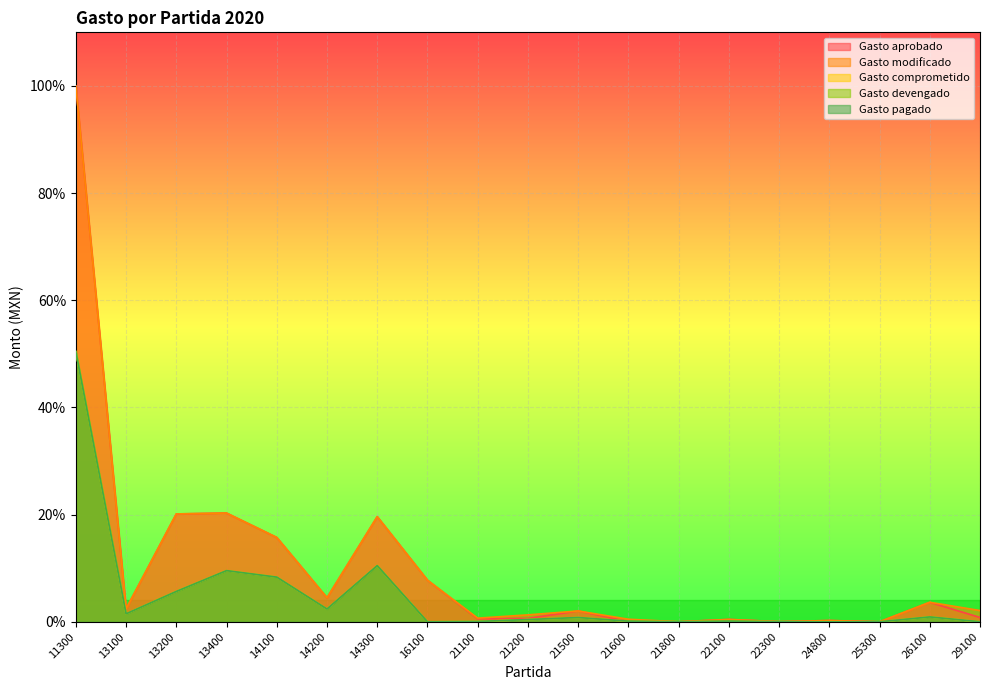

Reading left to right, list all the values displayed in this chart.

Gasto aprobado: 11300=100.0	13100=2.4	13200=20.1	13400=20.3	14100=15.7	14200=4.5	14300=19.6	16100=7.8	21100=0.6	21200=0.6	21500=2.0	21600=0.1	21800=0.0	22100=0.4	22300=0.0	24800=0.2	25300=0.0	26100=3.6	29100=0.8
Gasto modificado: 11300=100.0	13100=2.4	13200=20.1	13400=20.3	14100=15.7	14200=4.5	14300=19.6	16100=7.8	21100=0.7	21200=1.3	21500=2.0	21600=0.5	21800=0.0	22100=0.4	22300=0.0	24800=0.2	25300=0.0	26100=3.6	29100=2.1
Gasto comprometido: 11300=50.4	13100=1.5	13200=5.7	13400=9.6	14100=8.3	14200=2.4	14300=10.5	16100=0.0	21100=0.1	21200=0.4	21500=0.8	21600=0.1	21800=0.0	22100=0.1	22300=0.0	24800=0.0	25300=0.0	26100=0.9	29100=0.0
Gasto devengado: 11300=50.4	13100=1.5	13200=5.7	13400=9.6	14100=8.3	14200=2.4	14300=10.5	16100=0.0	21100=0.1	21200=0.4	21500=0.8	21600=0.1	21800=0.0	22100=0.1	22300=0.0	24800=0.0	25300=0.0	26100=0.9	29100=0.0
Gasto pagado: 11300=50.4	13100=1.5	13200=5.7	13400=9.6	14100=8.3	14200=2.4	14300=10.5	16100=0.0	21100=0.1	21200=0.4	21500=0.8	21600=0.1	21800=0.0	22100=0.1	22300=0.0	24800=0.0	25300=0.0	26100=0.9	29100=0.0